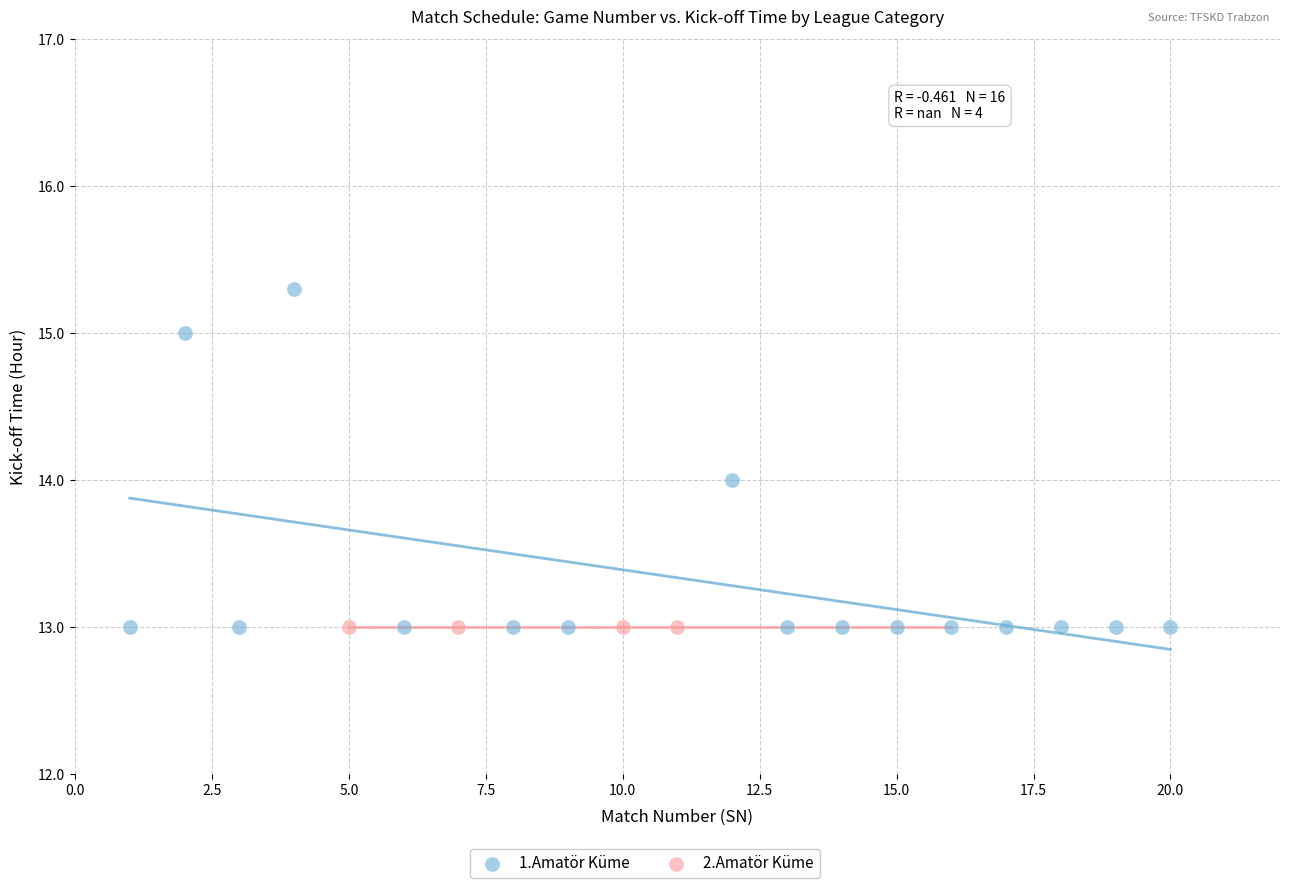

Which series reaches the maximum Y coordinate?

1.Amatör Küme